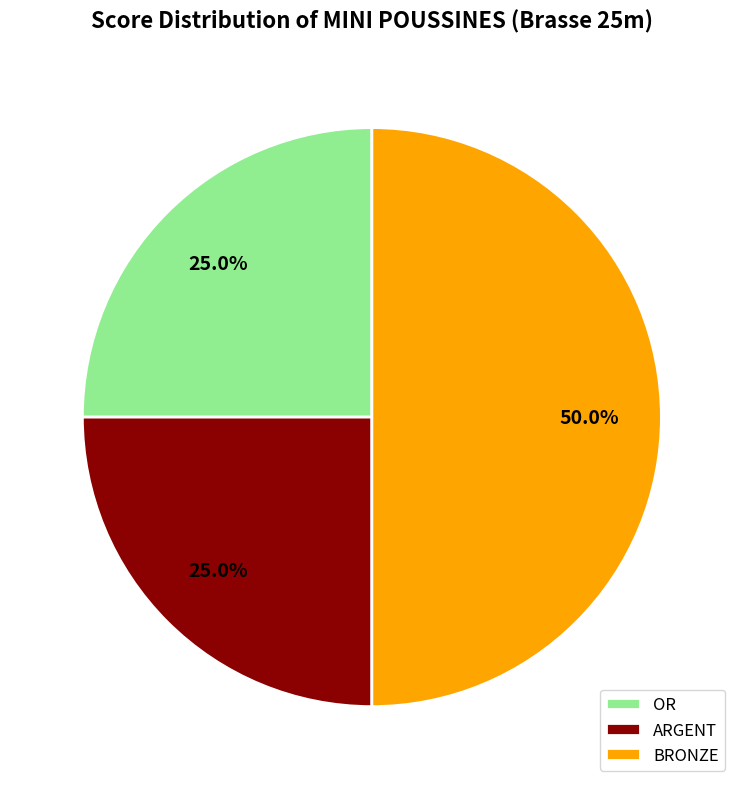

To the nearest percent, what portion does ARGENT represent?

25%